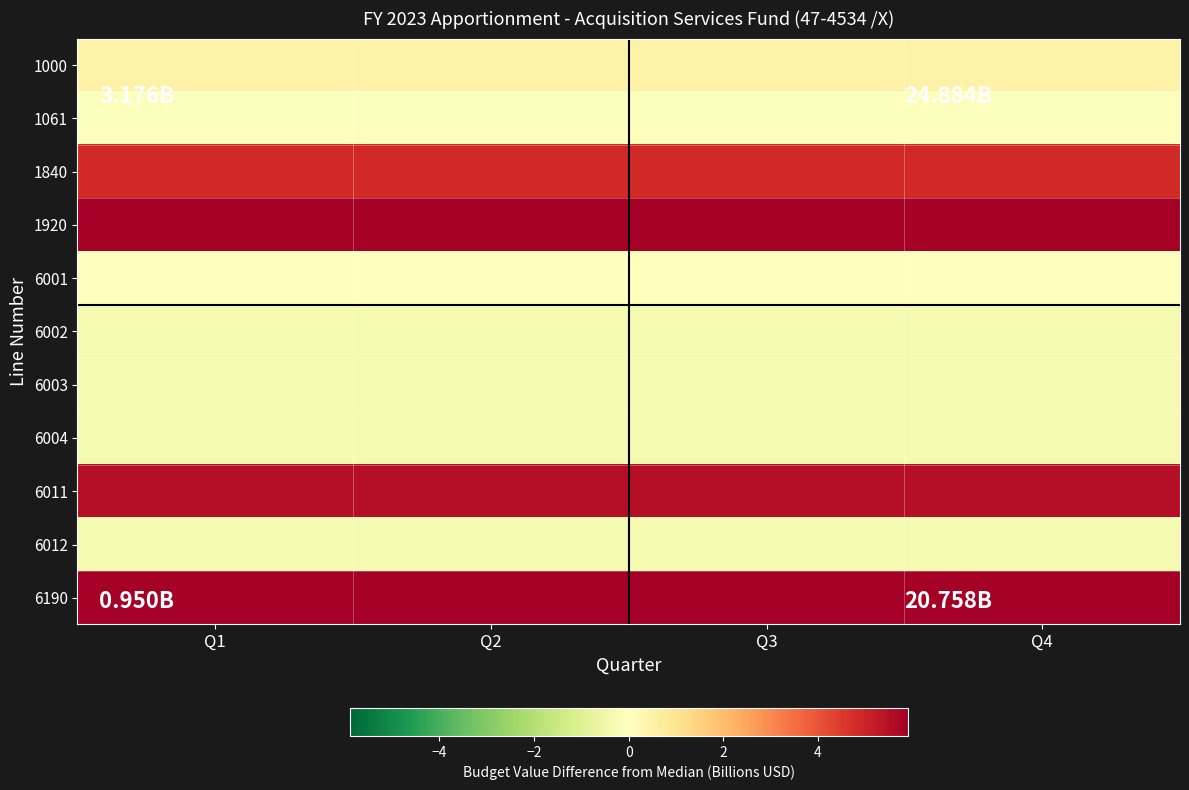

How many series are shown in this chart?

11